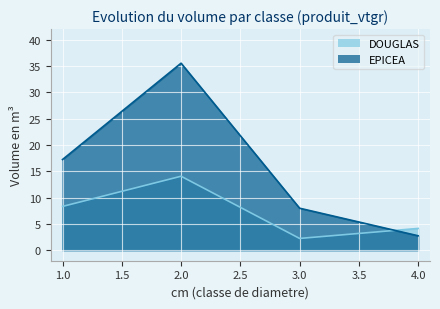

Is it true that EPICEA equals 2.7 at 4?

True